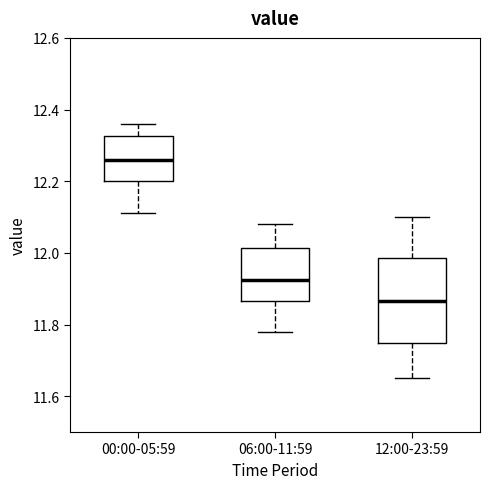

Which box has the highest median line?

00:00-05:59